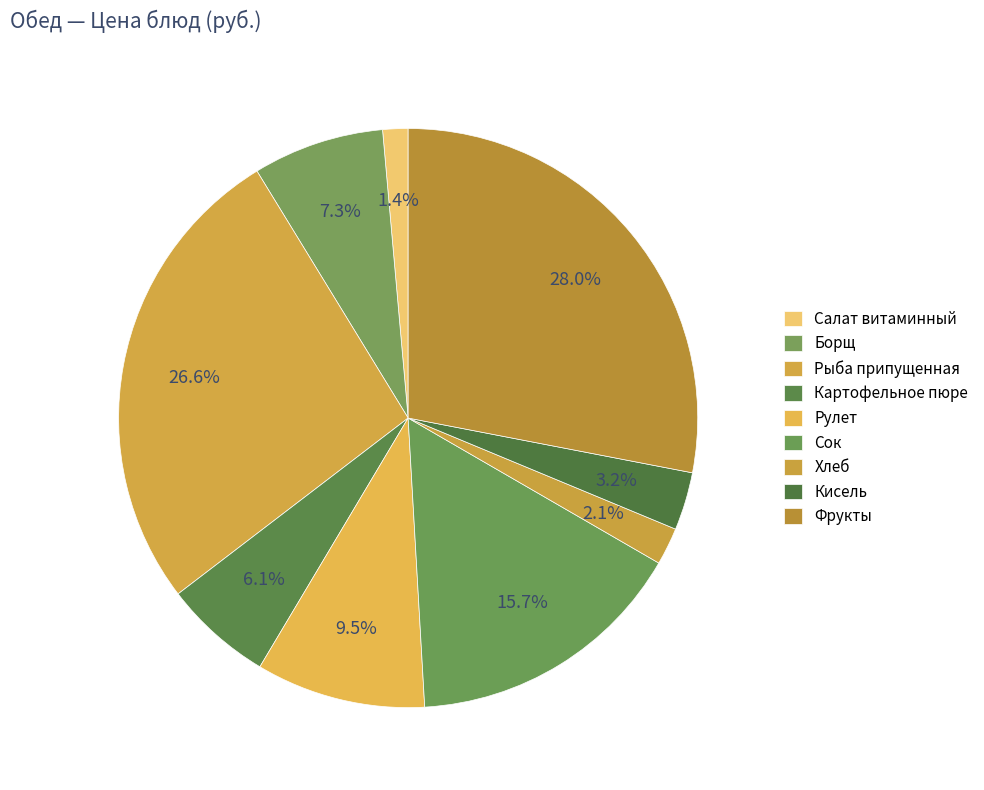

Does Рыба припущенная account for over 50% of the chart?

No